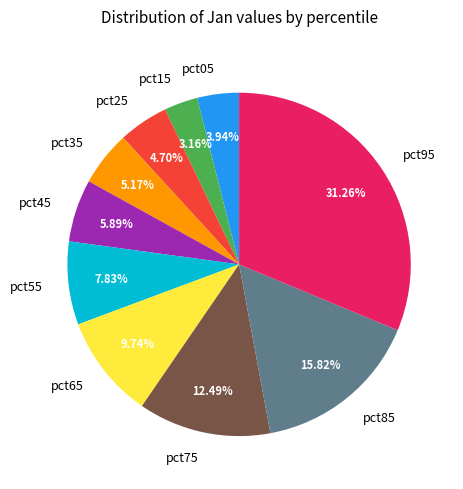

Between pct45 and pct25, which is larger?

pct45